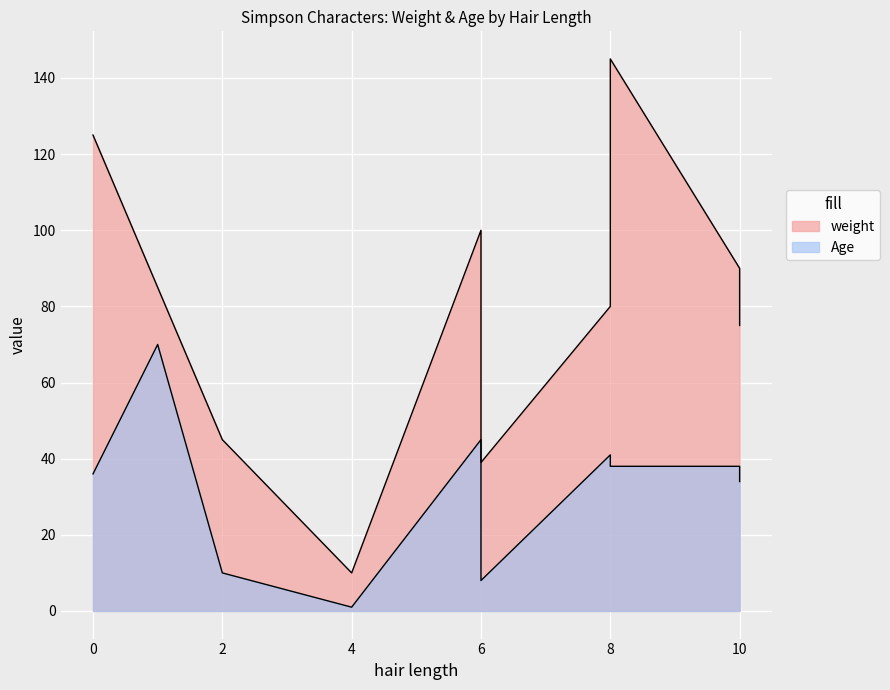

What is the minimum value for weight?

10